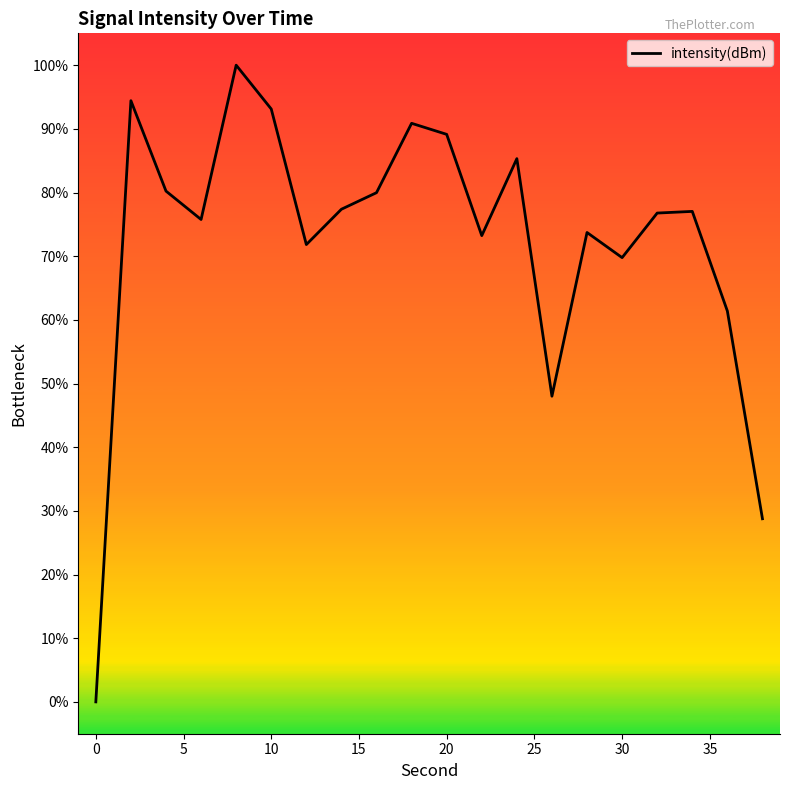

What is the difference between the second highest and second lowest values?

65.7